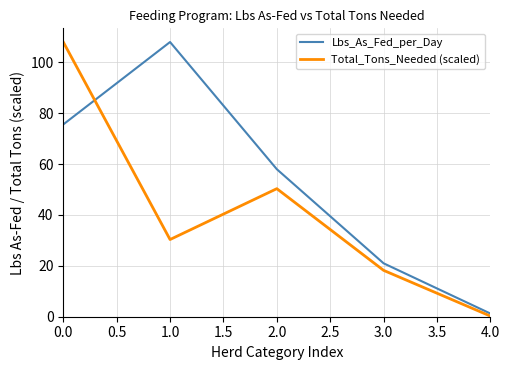

What are all the series names shown in the legend?

Lbs_As_Fed_per_Day, Total_Tons_Needed (scaled)